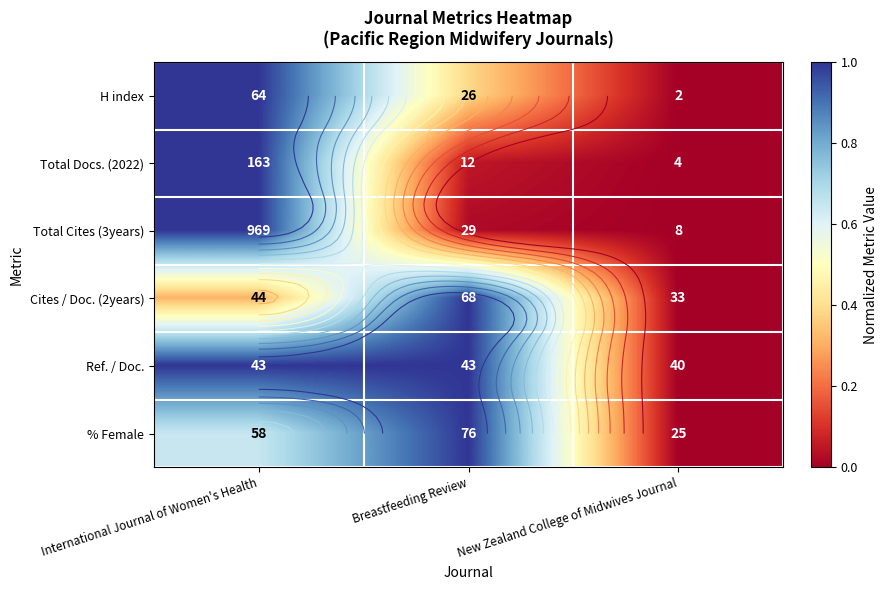

Which has a higher value, New Zealand College of Midwives Journal or Breastfeeding Review?

Breastfeeding Review